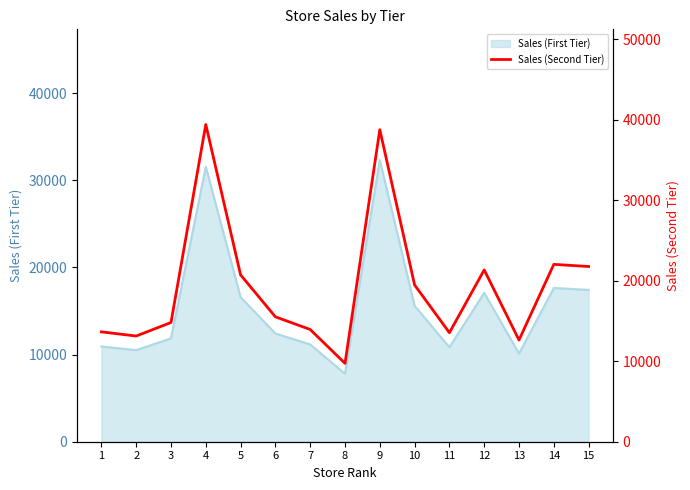

Which label corresponds to the smallest value in the chart?

8